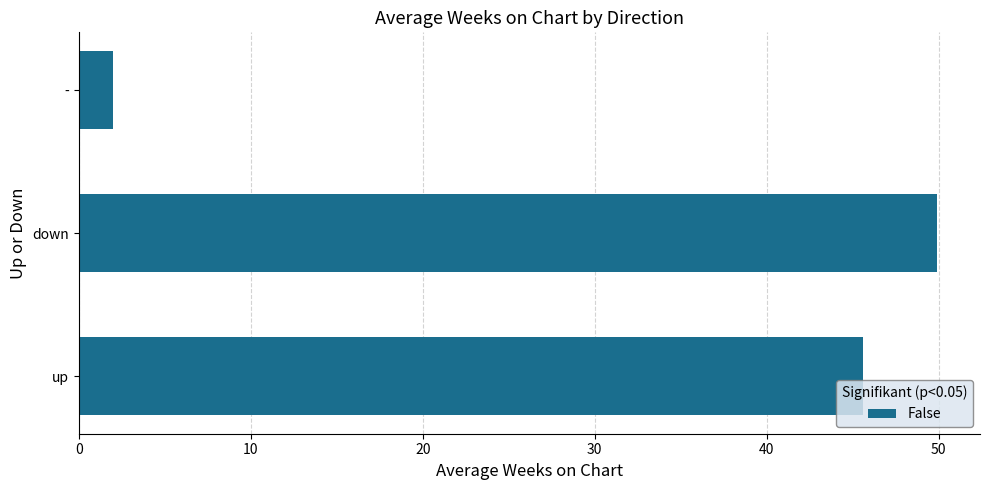

What is the ratio of the value at down to the value at up?

1.1